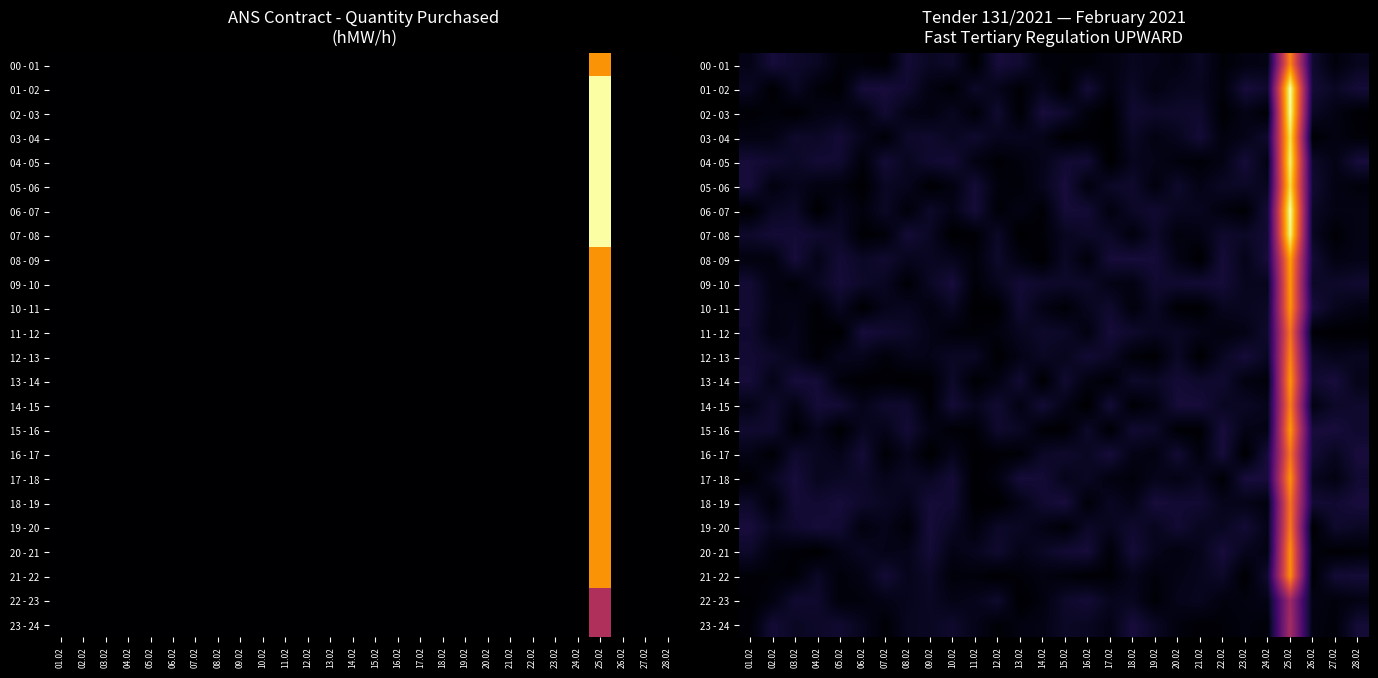

What is the sum of the 10 - 11 values at 19.02 and 11.02?

1.3